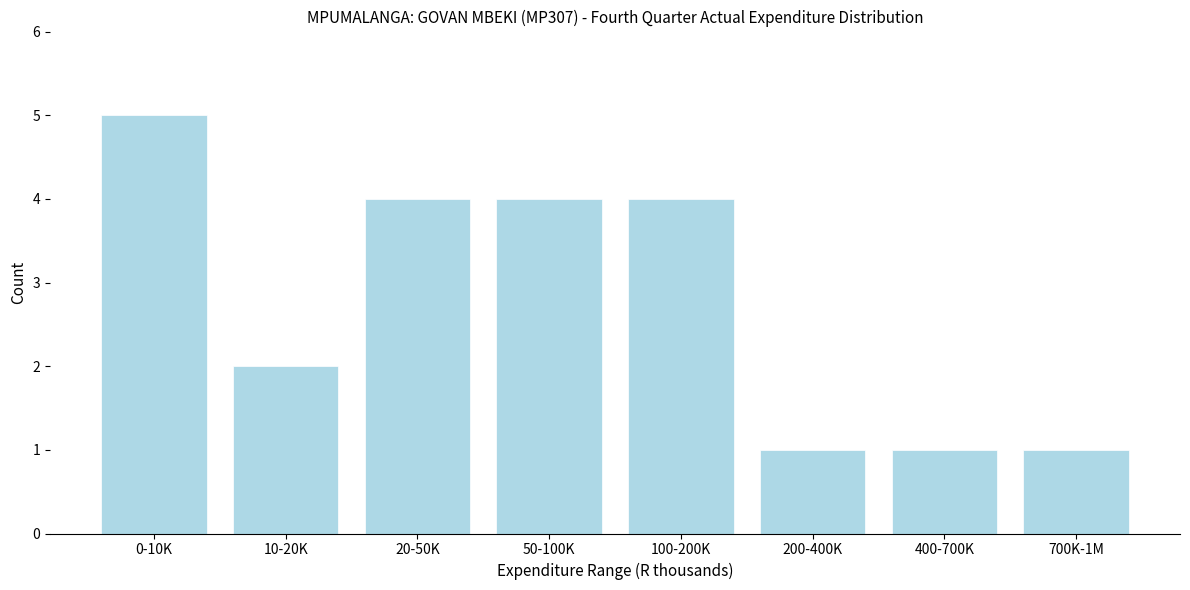

Reading right to left, what are all the values shown in this chart?

1	1	1	4	4	4	2	5